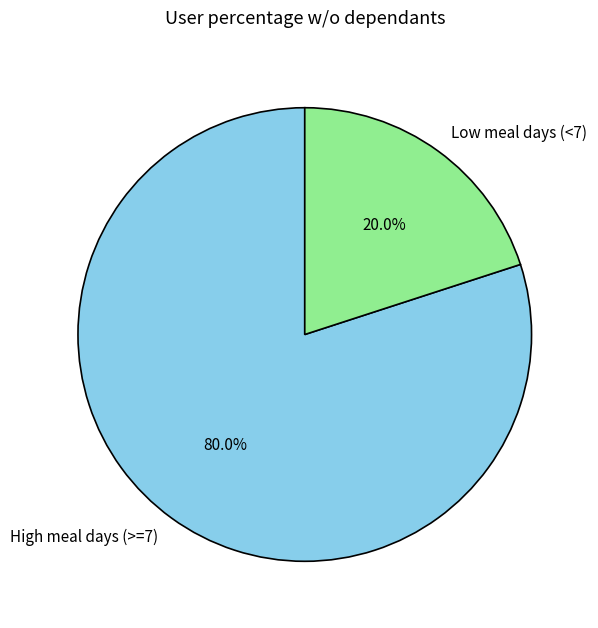

Count the number of slices in the pie.

2